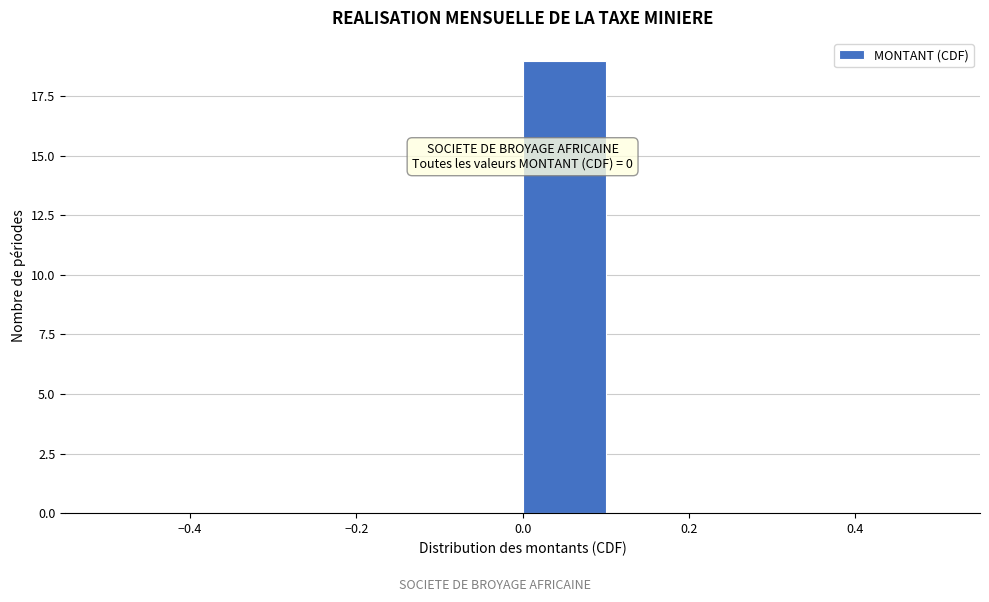

Which range on the x-axis has the tallest bar?

0.0 to 0.1